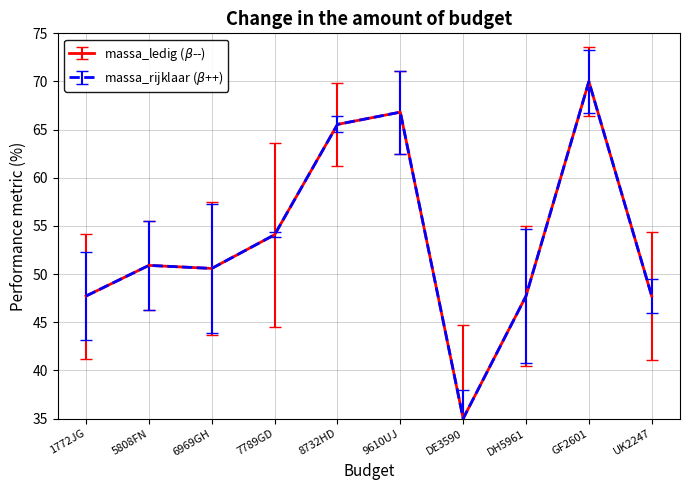

What is the label of the 5th point from the left?

8732HD